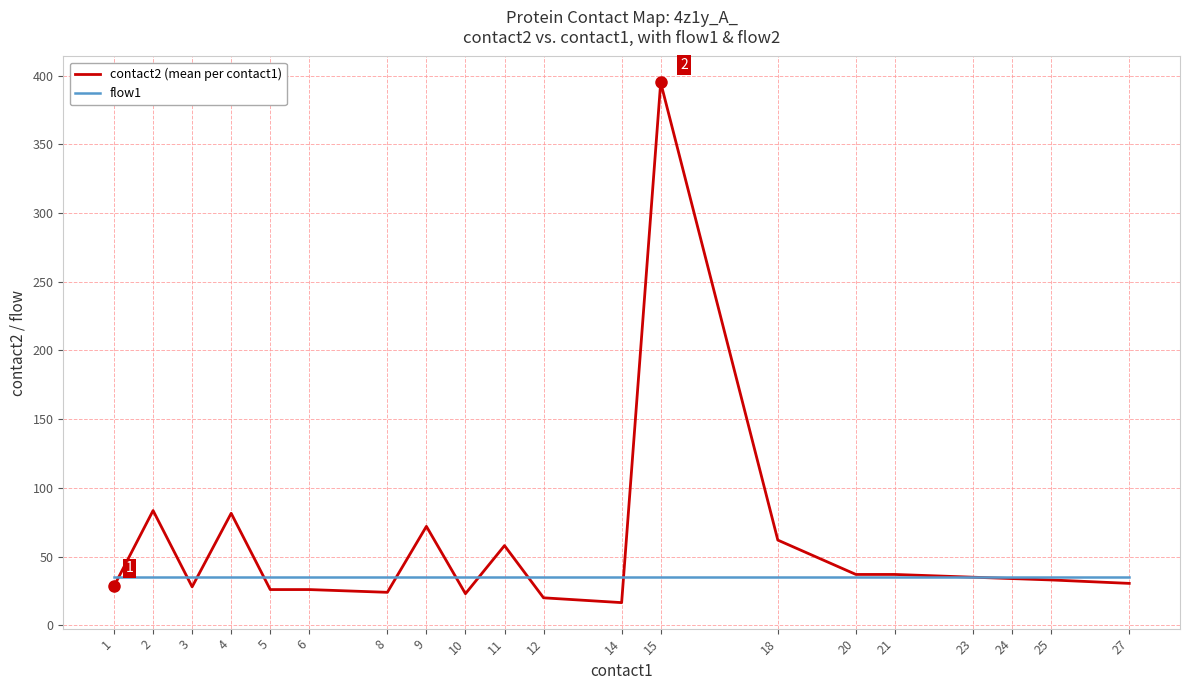

Which series has the largest total across all categories?

contact2 (mean per contact1)